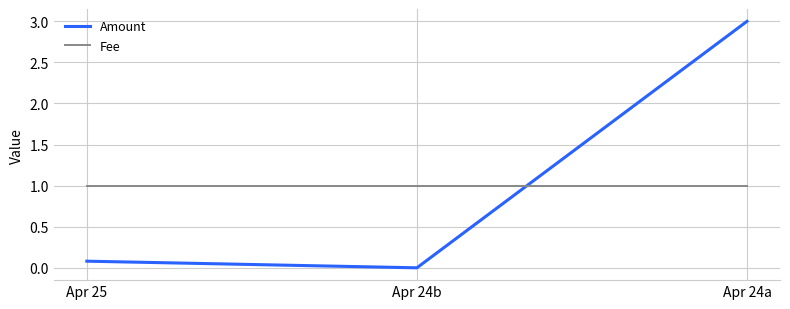

What position from the left is Apr 24b?

2